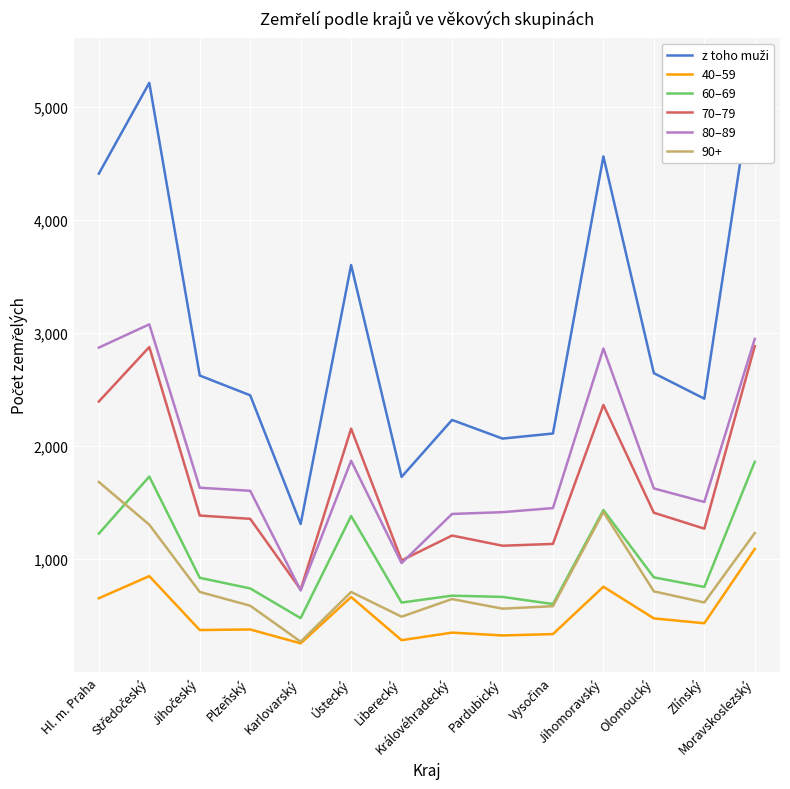

Which has a higher value, Karlovarský or Plzeňský?

Plzeňský